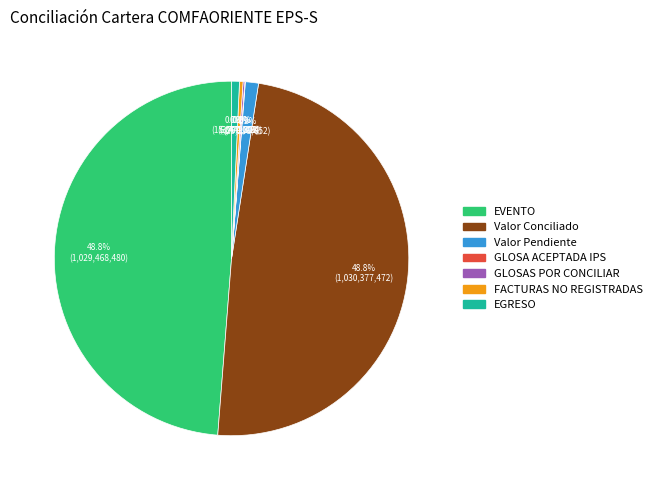

To the nearest percent, what is the difference between the largest and smallest slice percentages?

49%